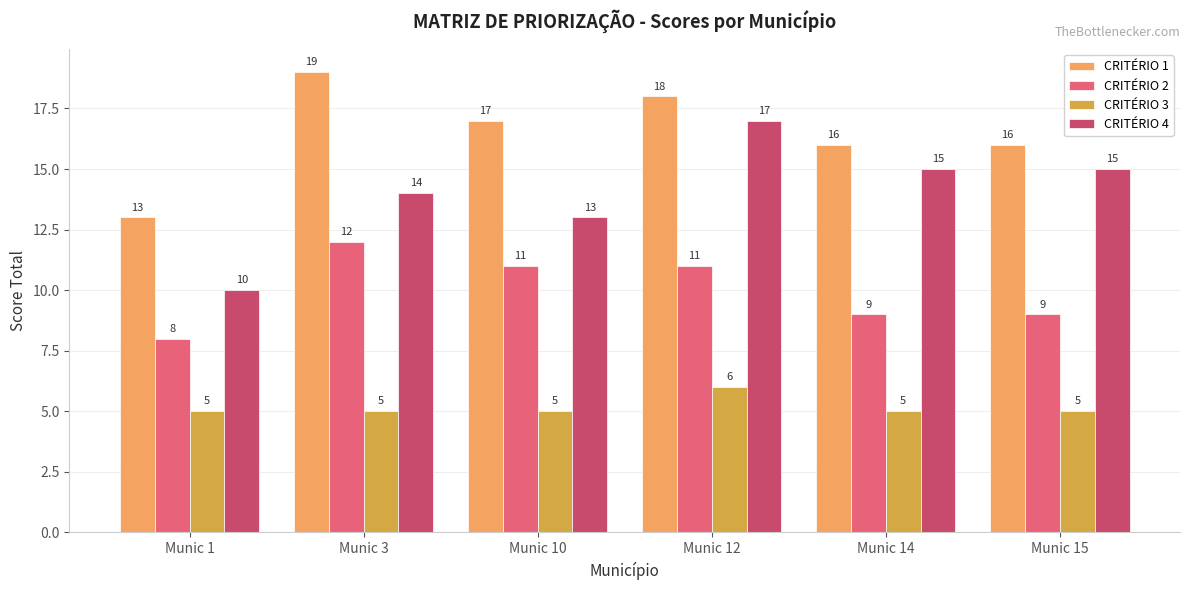

List the series in order of their peak value, highest first.

CRITÉRIO 1, CRITÉRIO 4, CRITÉRIO 2, CRITÉRIO 3